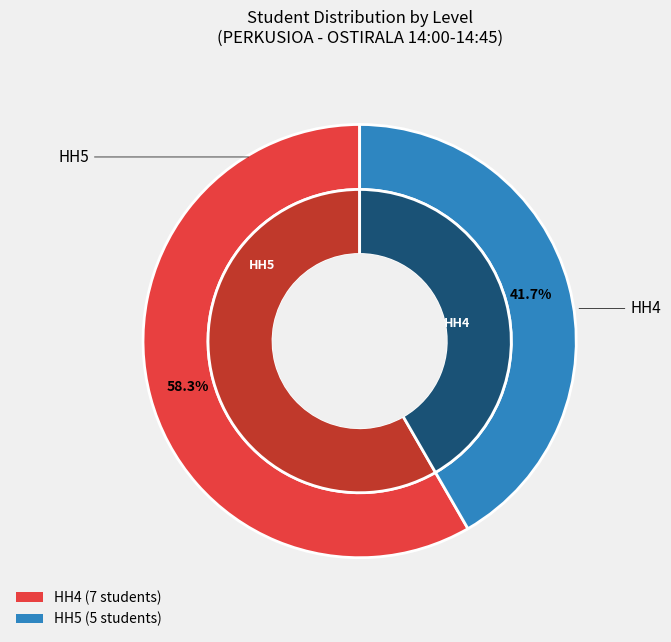

Is there any slice that represents more than half of the pie?

Yes